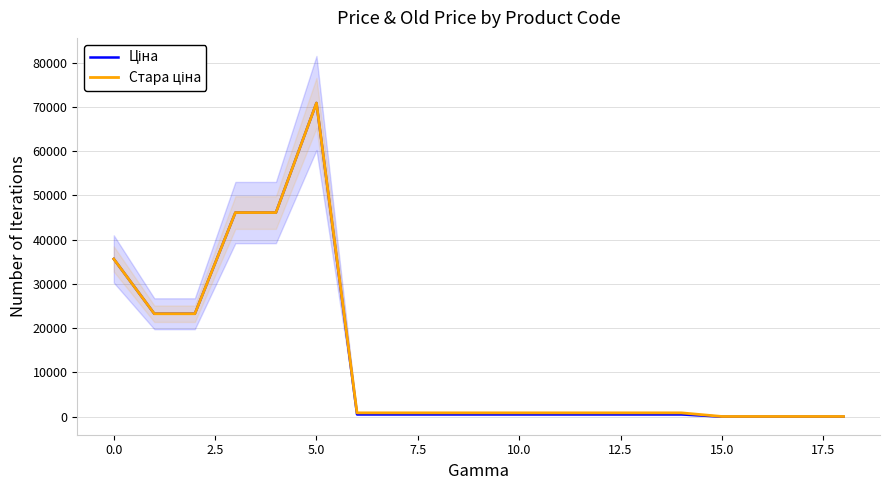

Which series has the widest spread of values?

Ціна